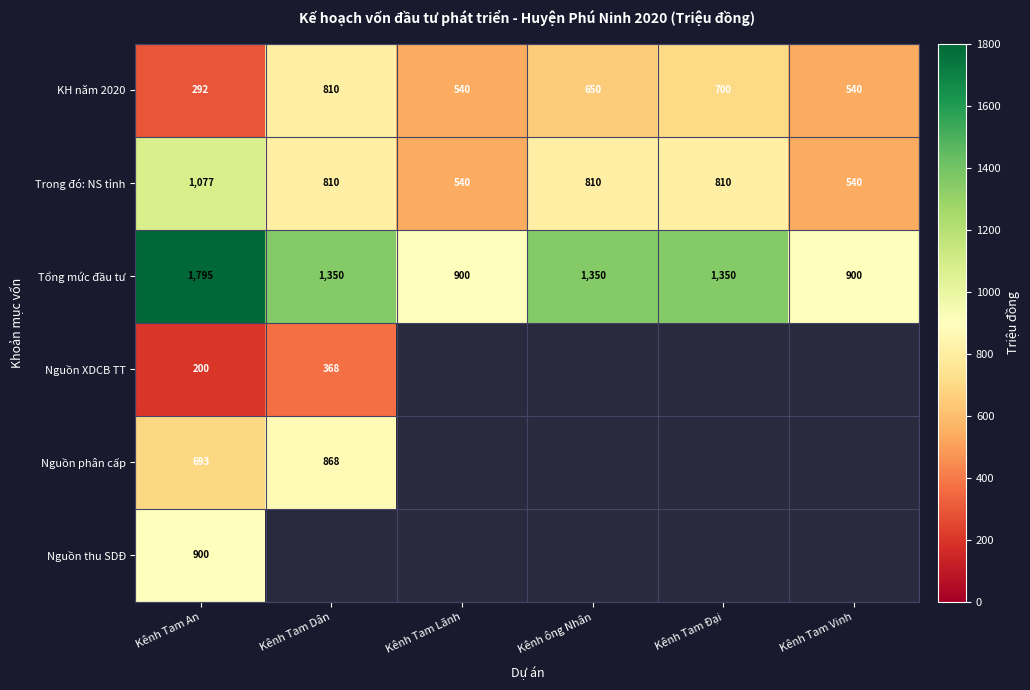

Is it true that Tổng mức đầu tư equals 1350 at Kênh Tam Dân?

True